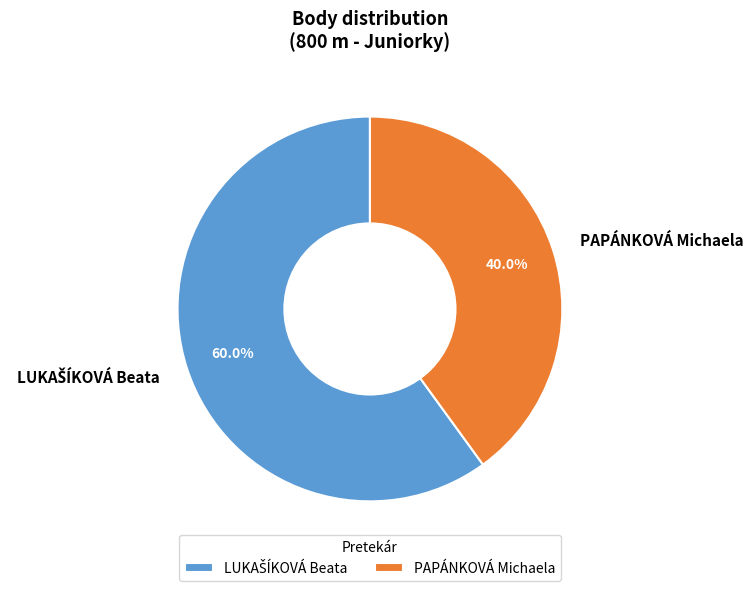

Is PAPÁNKOVÁ Michaela the majority of the pie?

No